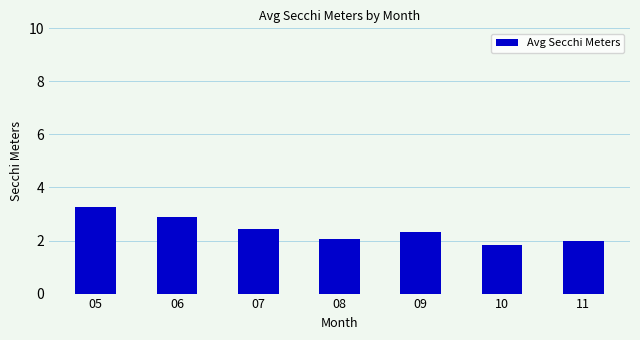

Count the number of categories in the chart.

7